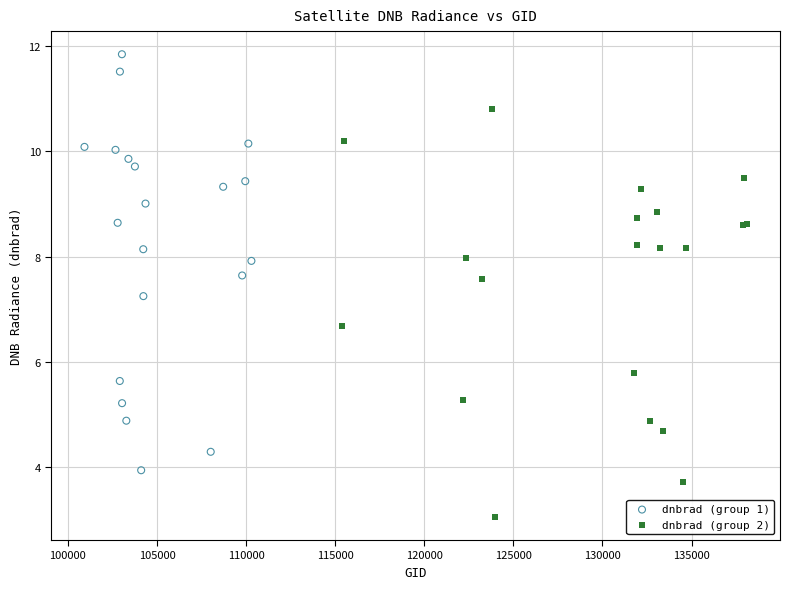

Which series contains the lowest Y value?

dnbrad (group 2)